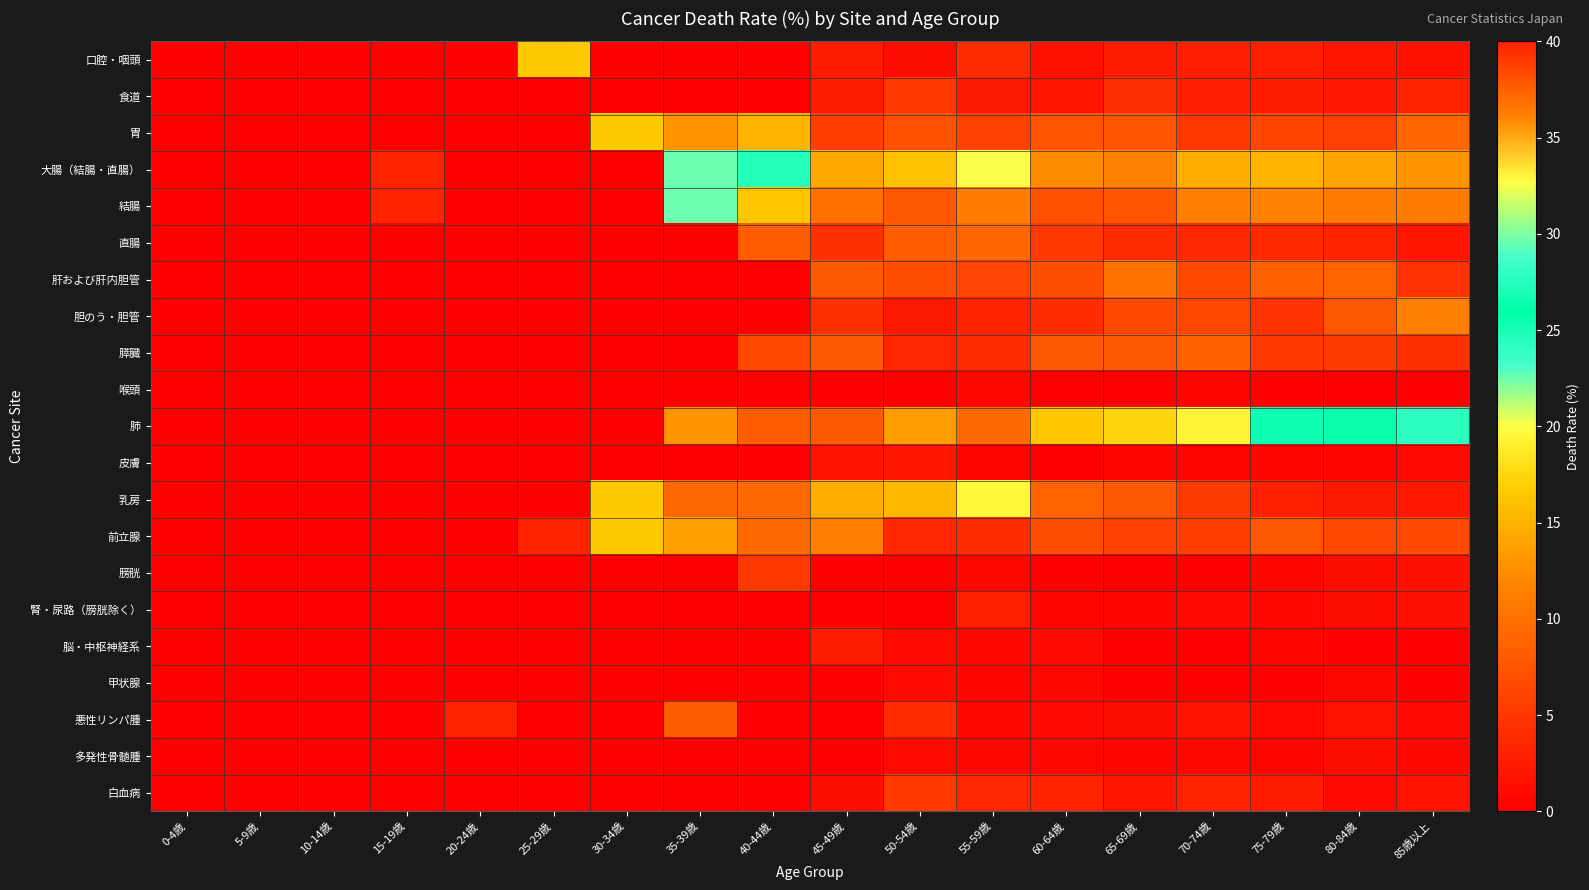

At which category is the sum across all series the highest?

35-39歳